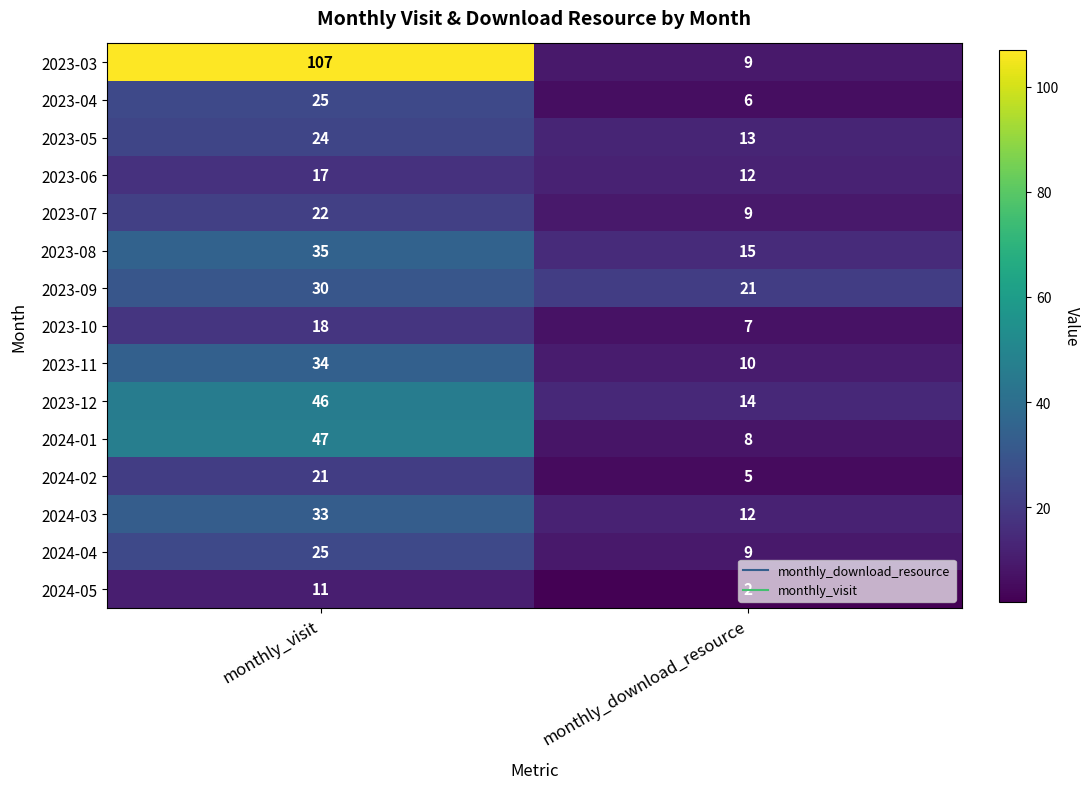

Rank the categories by 2023-11 value from lowest to highest.

monthly_download_resource, monthly_visit